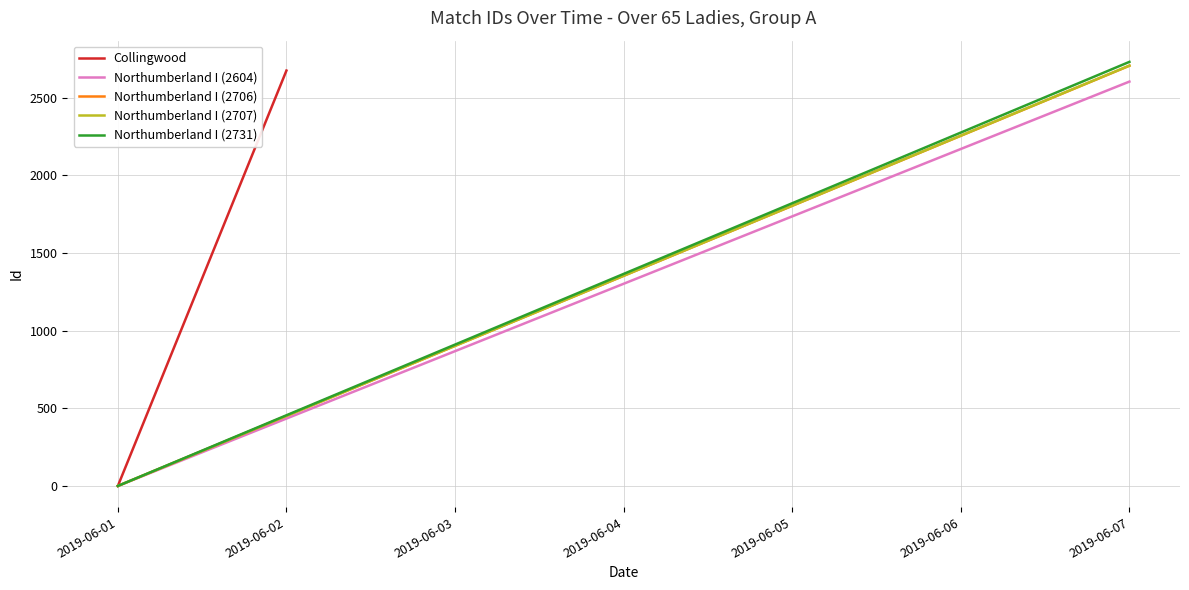

Where is Collingwood nearest to the value 1337?

2019-06-01